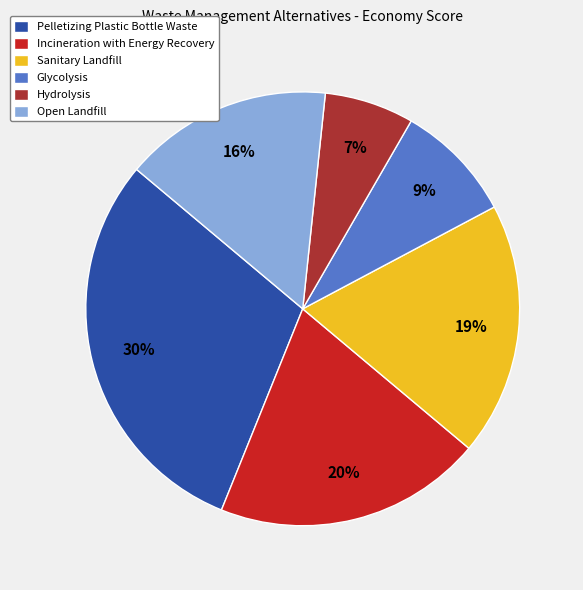

What is the largest slice in the pie chart?

Pelletizing Plastic Bottle Waste